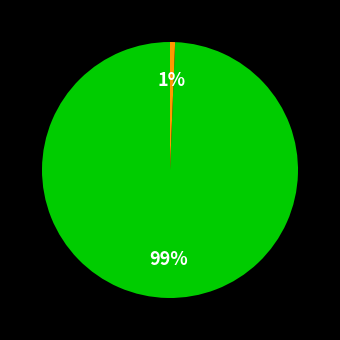

To the nearest percent, what is the average slice percentage?

50%